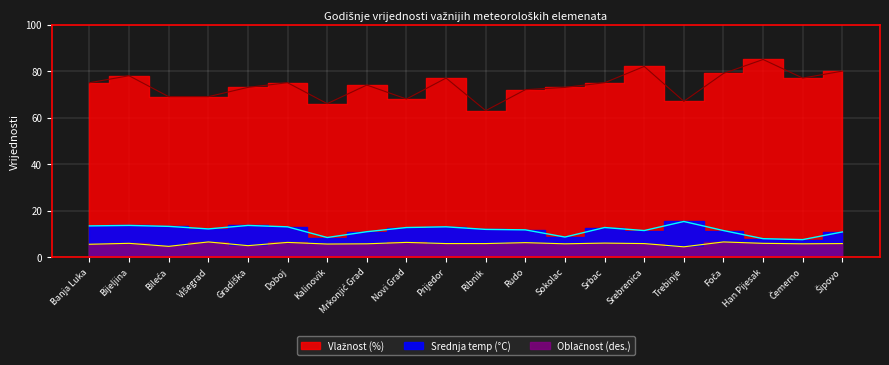

How many interior local peaks does the Vlažnost (%) series have?

6